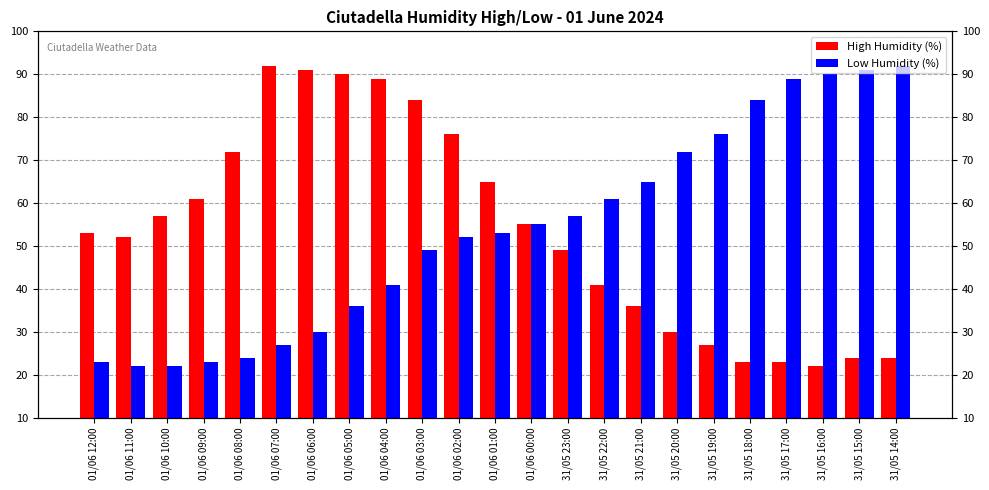

What is the greatest value displayed?

92